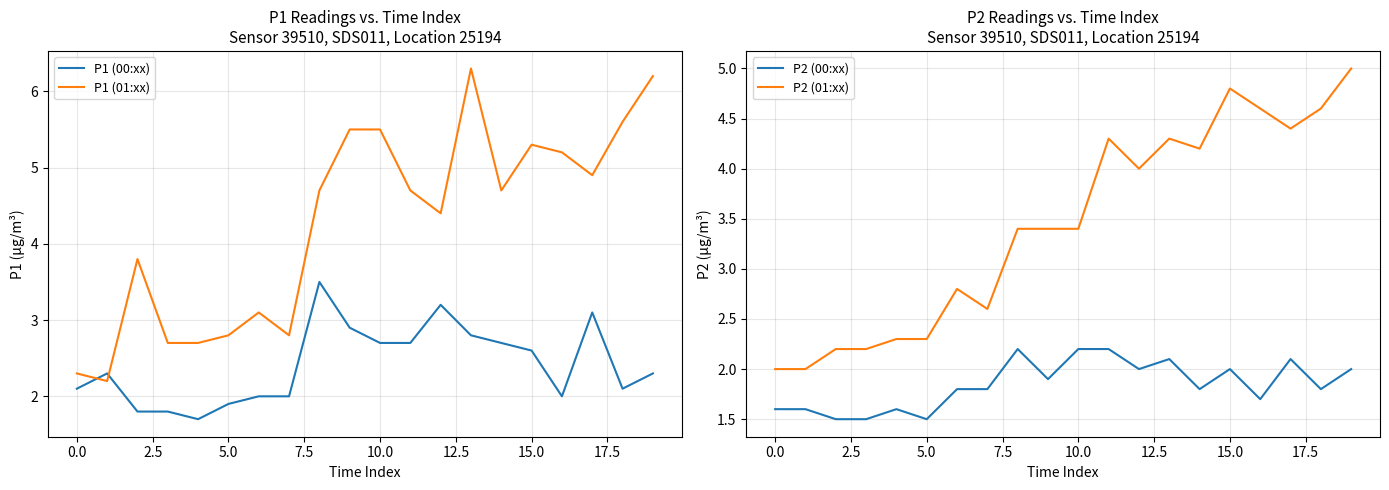

Which series ends up on top after the final intersection of P1 (01:xx) and P1 (00:xx)?

P1 (01:xx)